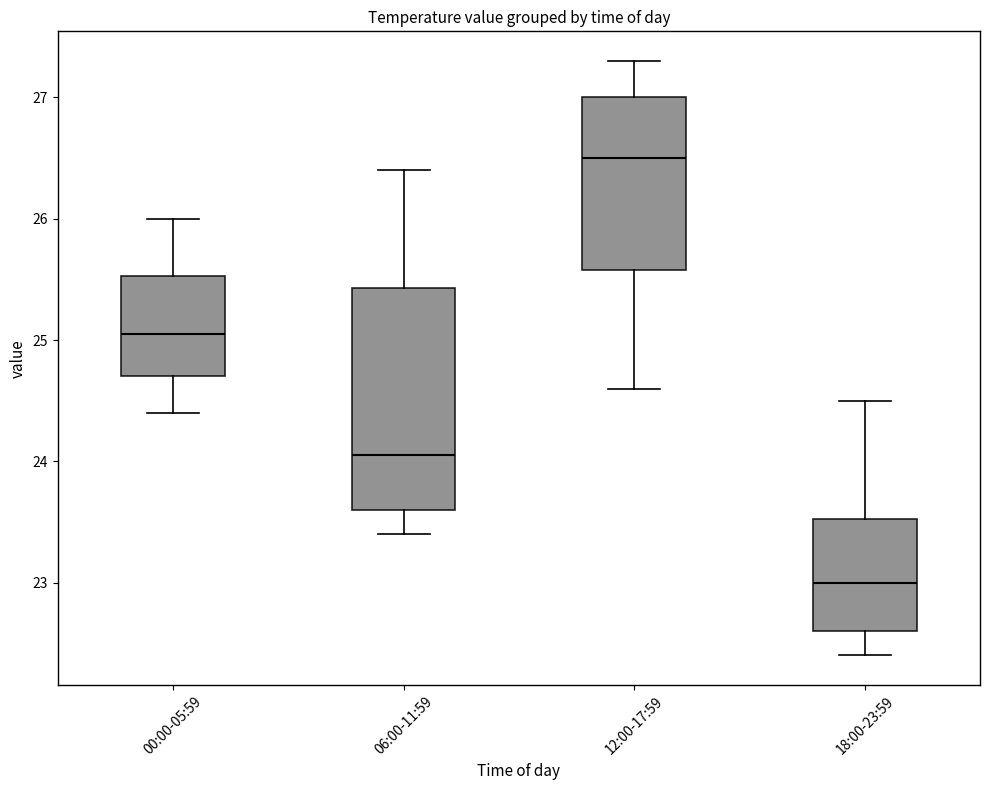

Which box's median line is the highest?

12:00-17:59